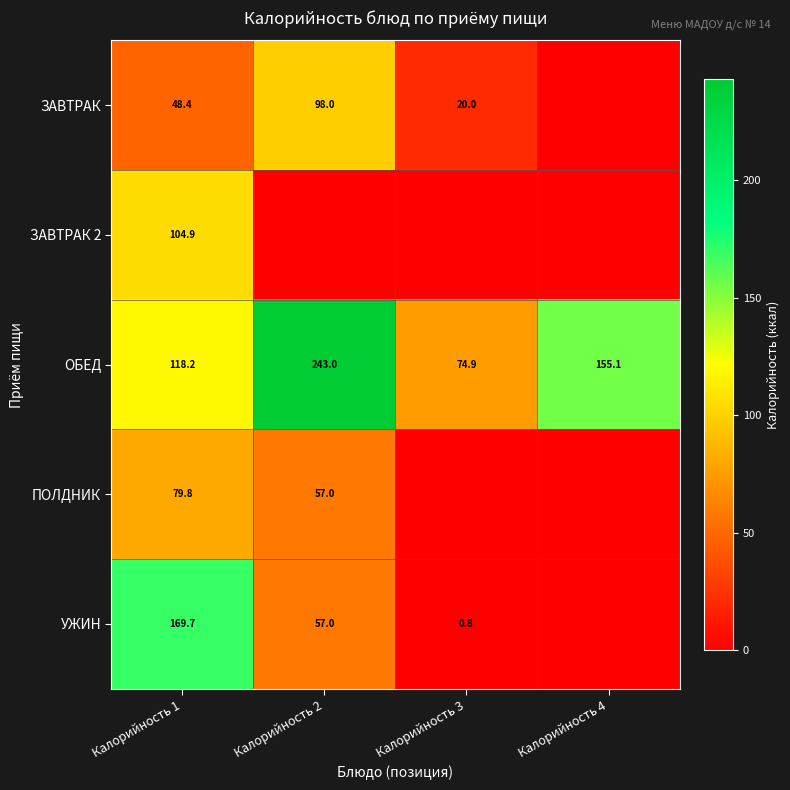

What is the total value across all series at Калорийность 1?

521.0